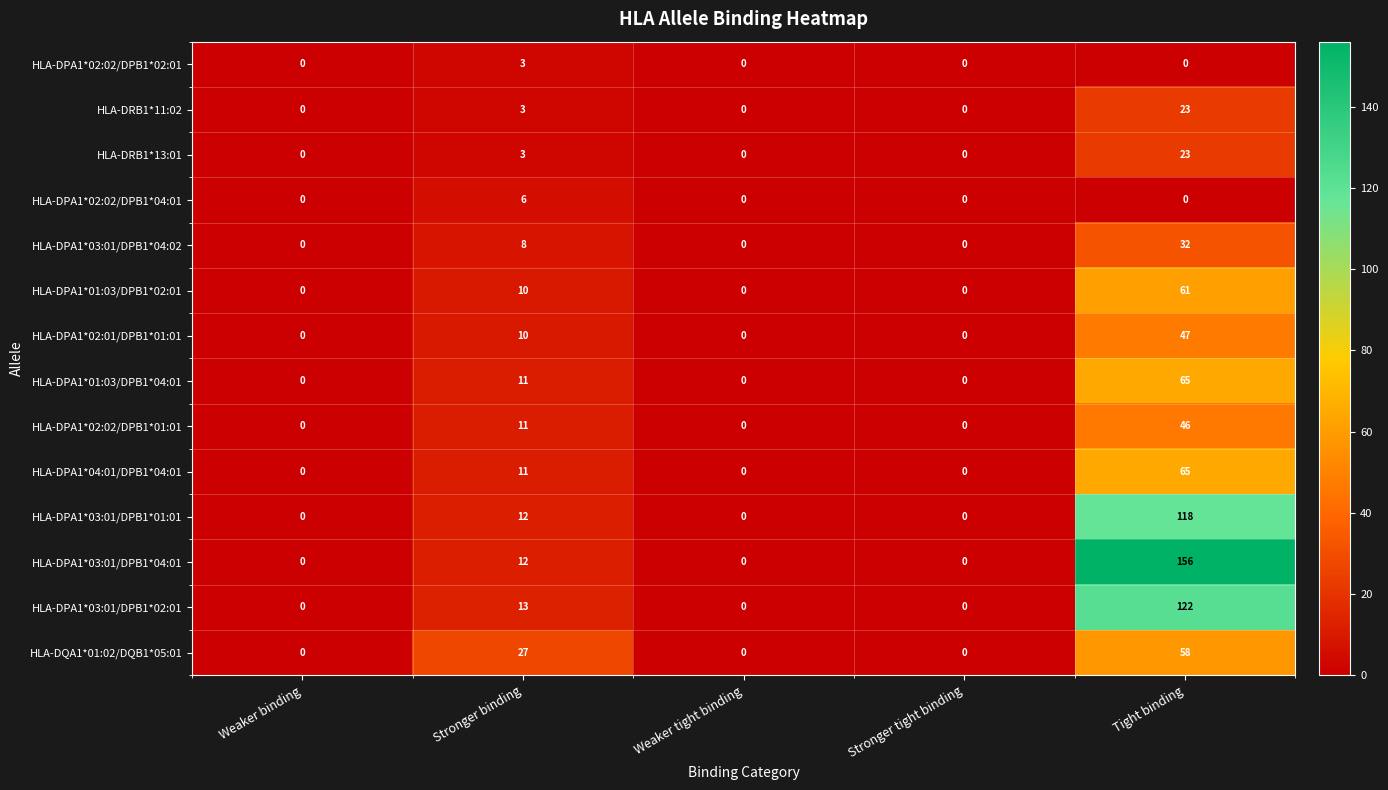

Which series has the largest total across all categories?

HLA-DPA1*03:01/DPB1*04:01